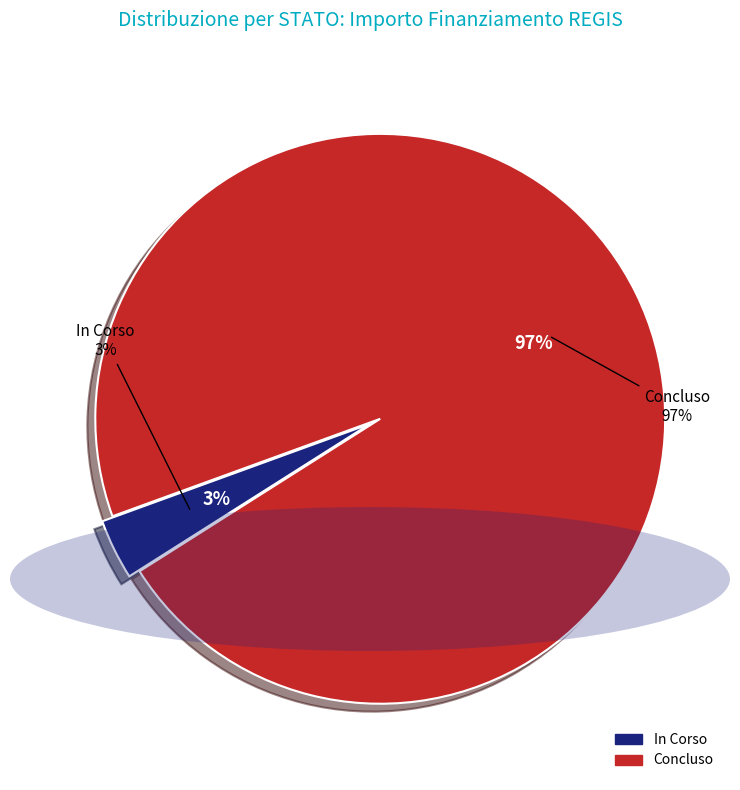

How many segments does this pie chart have?

2